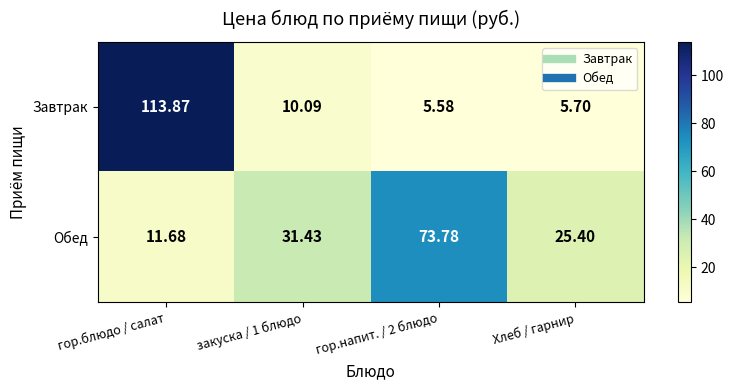

Which series has the largest total across all categories?

Обед